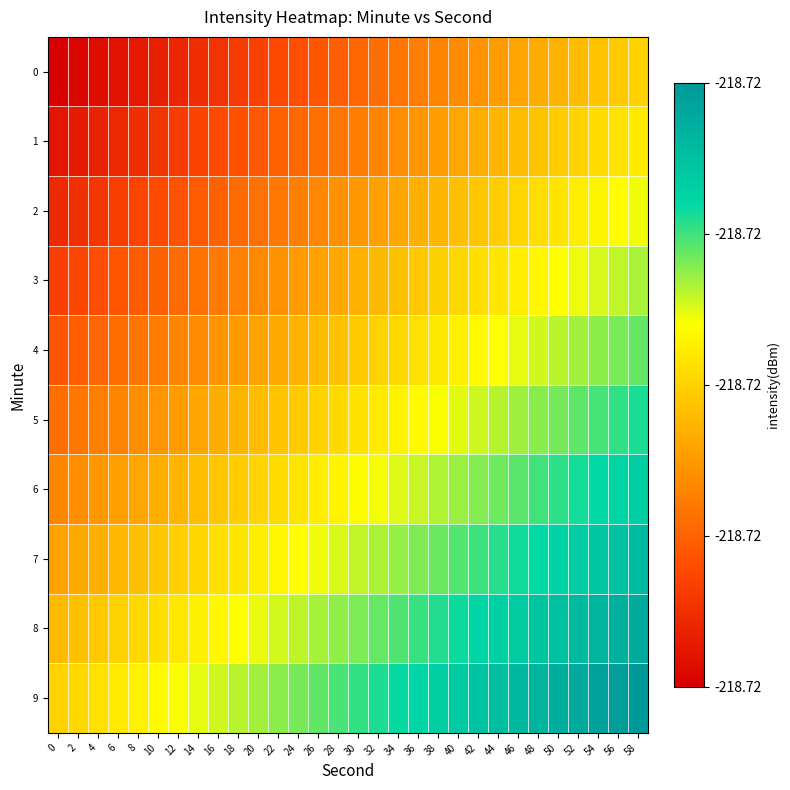

At which category is the sum across all series the highest?

58